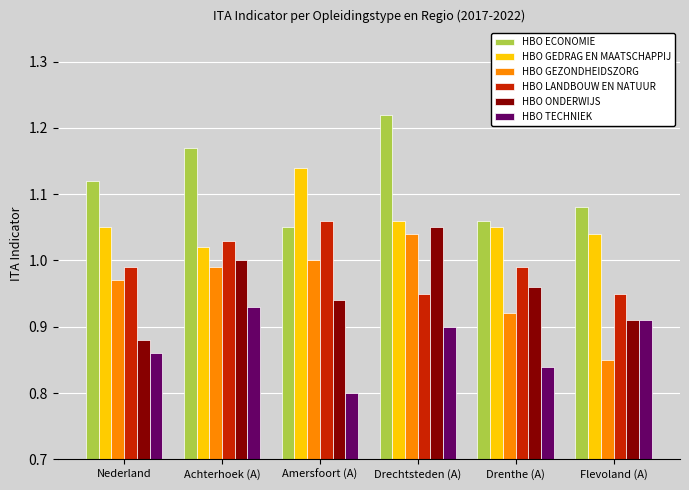

At how many categories does at least one series exceed 1?

6